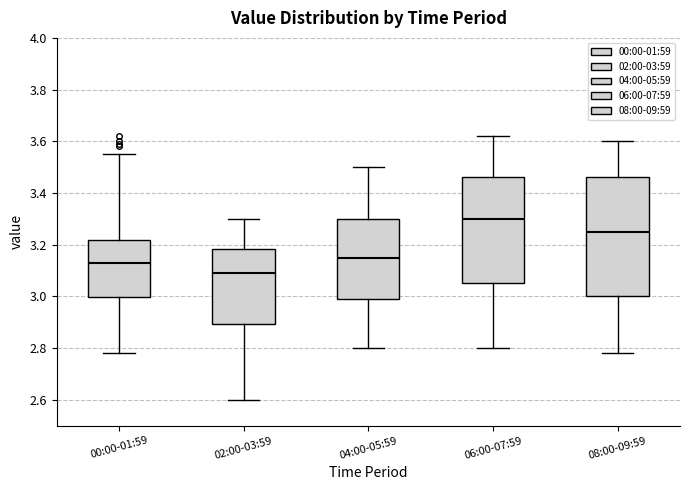

Reading left to right, transcribe this box plot: for each box, give where its median line is, the range the box spans, and where its two whiskers end, as read against the y-axis. The values are not printed on the chart, so give them approximately, as read against the axis.

00:00-01:59: median 3.14, box 3.00 to 3.22, whiskers 2.78 to 3.56
02:00-03:59: median 3.10, box 2.90 to 3.18, whiskers 2.60 to 3.30
04:00-05:59: median 3.16, box 3.00 to 3.30, whiskers 2.80 to 3.50
06:00-07:59: median 3.30, box 3.06 to 3.46, whiskers 2.80 to 3.62
08:00-09:59: median 3.26, box 3.00 to 3.46, whiskers 2.78 to 3.60